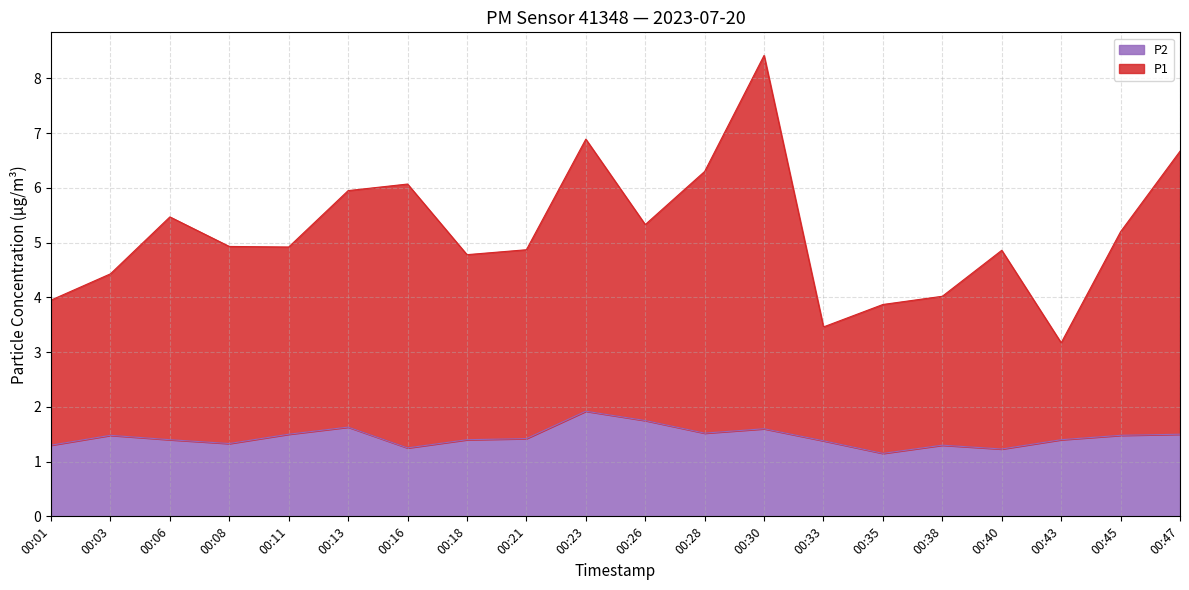

What is the difference between the maximum and minimum values in the P1 series?

5.2